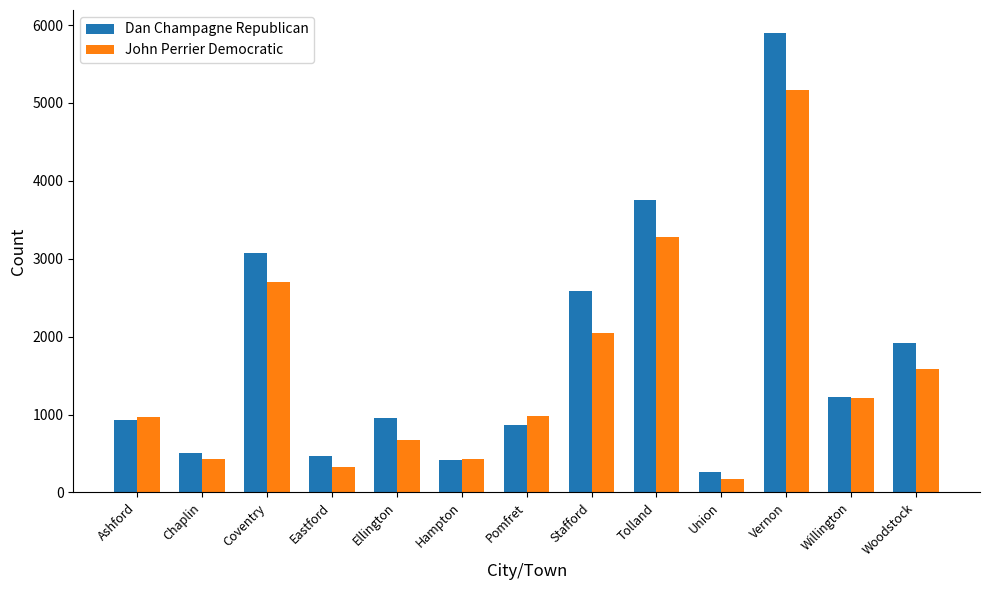

Between Pomfret and Woodstock, which series saw the biggest shift?

Dan Champagne Republican